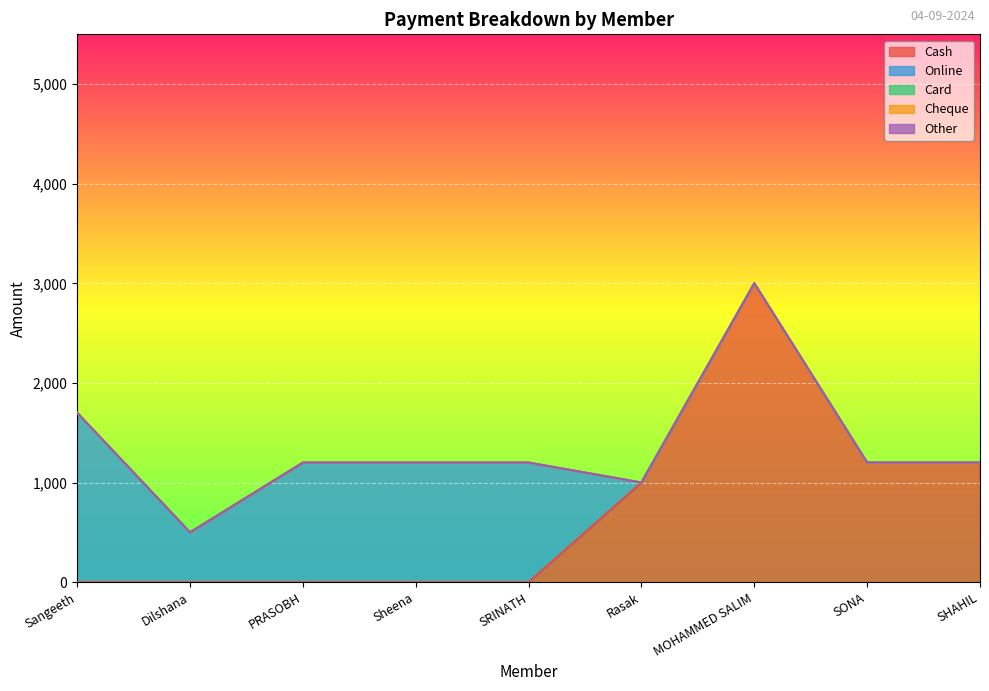

Is it true that Cash equals -1148 at Dilshana?

False